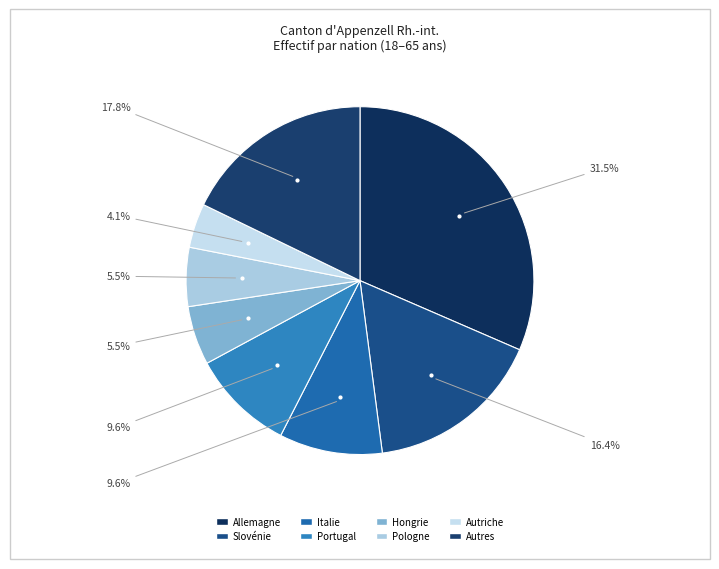

Rank the categories by value from highest to lowest.

Allemagne, Autres, Slovénie, Italie, Portugal, Hongrie, Pologne, Autriche